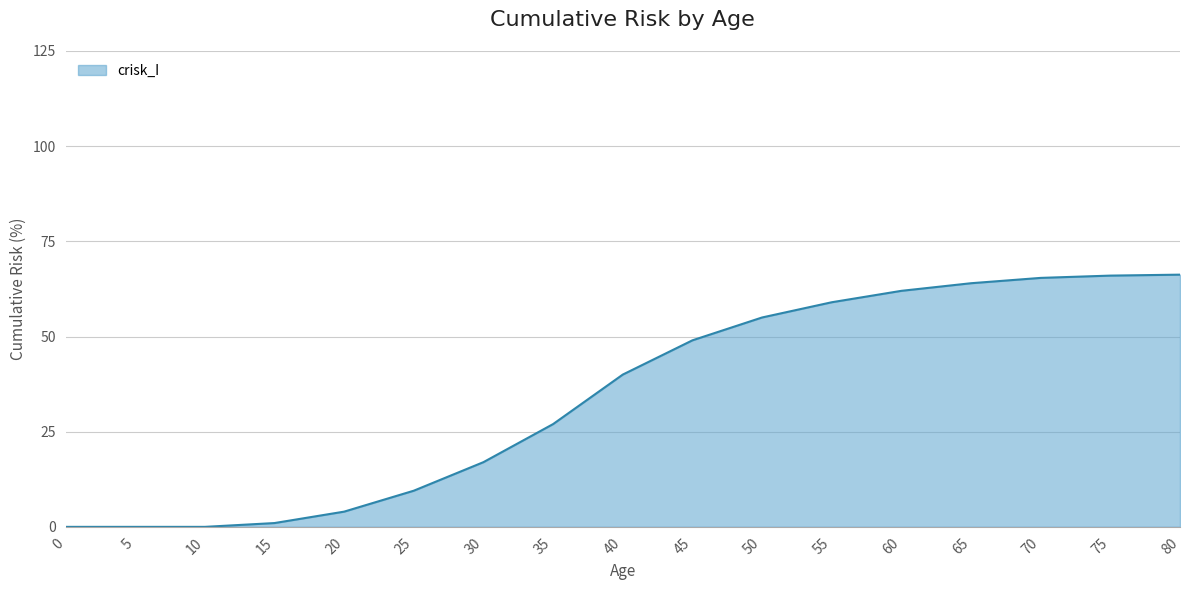

Which has a higher value, 30 or 75?

75